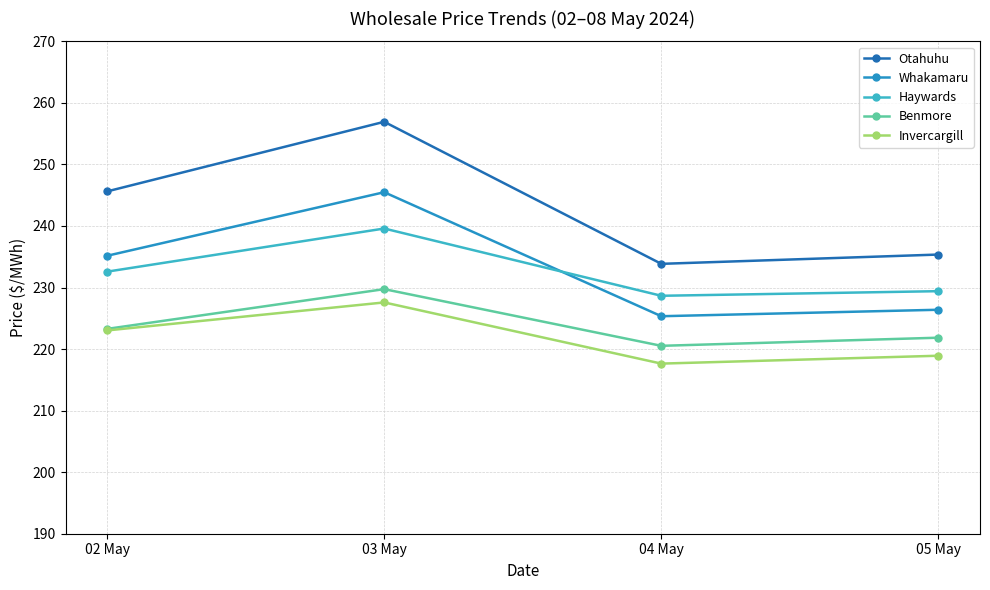

What is the greatest value displayed?

256.9